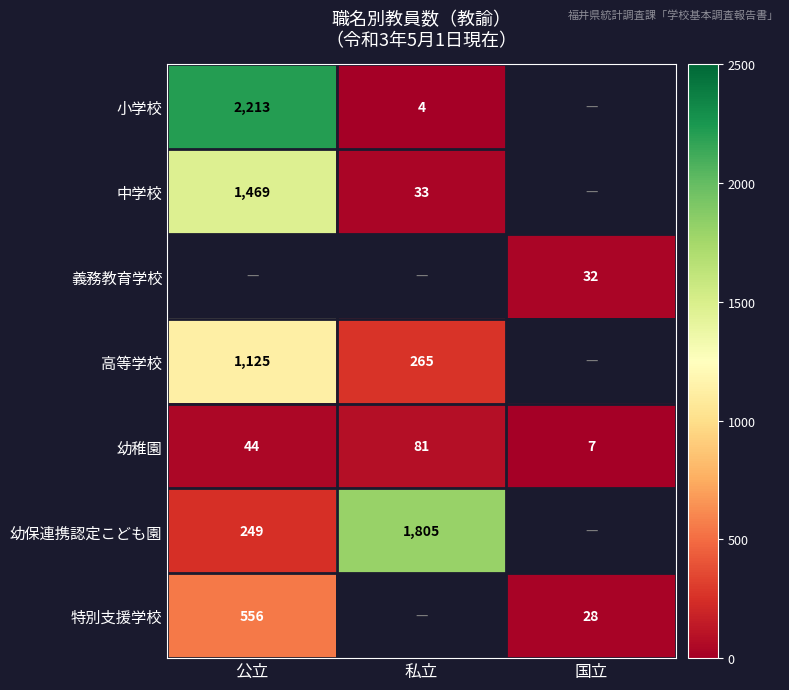

What is the maximum value for 幼稚園?

81